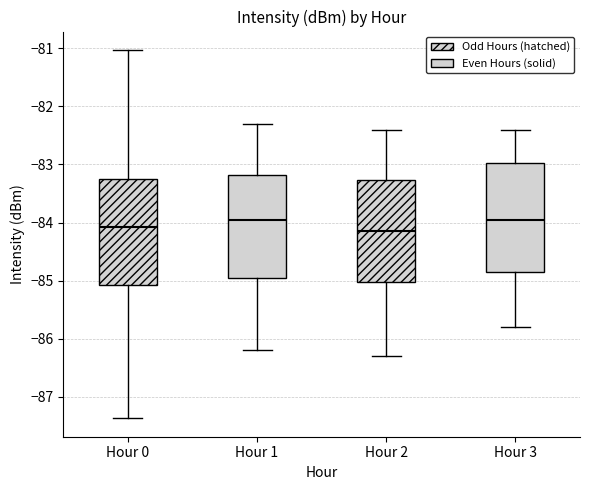

Reading left to right, transcribe this box plot: for each box, give where its median line is, the range the box spans, and where its two whiskers end, as read against the y-axis. The values are not printed on the chart, so give them approximately, as read against the axis.

Hour 0: median -84.1, box -85.1 to -83.2, whiskers -87.4 to -81.0
Hour 1: median -83.9, box -84.9 to -83.2, whiskers -86.2 to -82.3
Hour 2: median -84.1, box -85.0 to -83.3, whiskers -86.3 to -82.4
Hour 3: median -83.9, box -84.8 to -83.0, whiskers -85.8 to -82.4